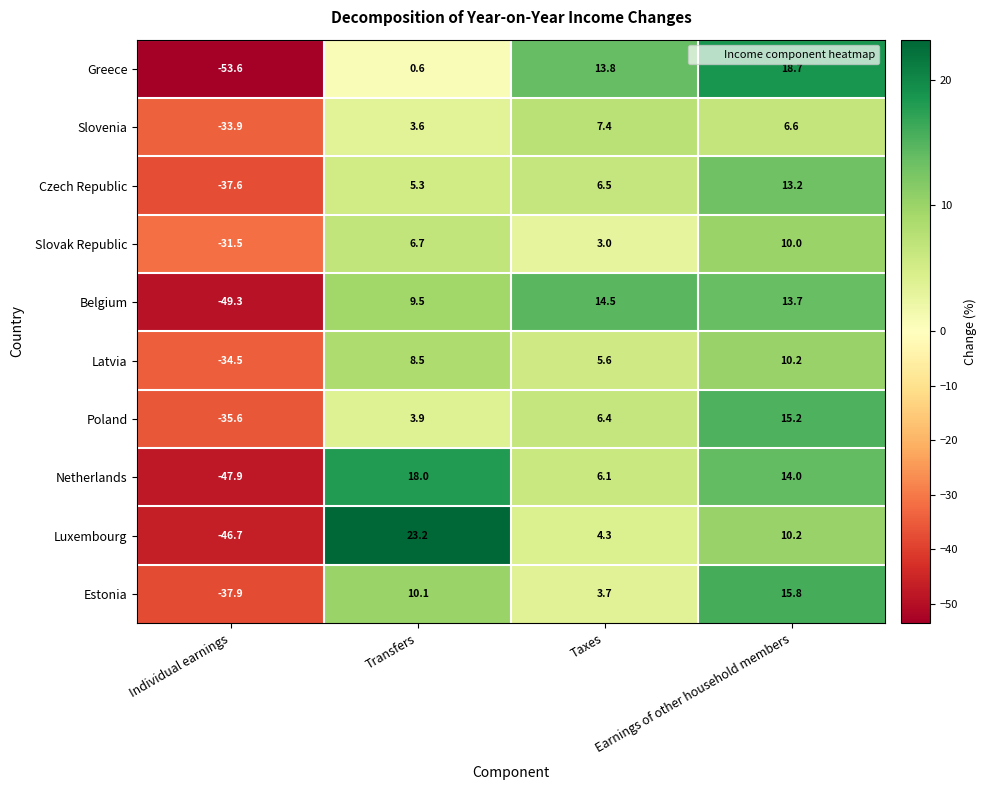

What is the difference between the maximum and minimum values in the Estonia series?

53.7